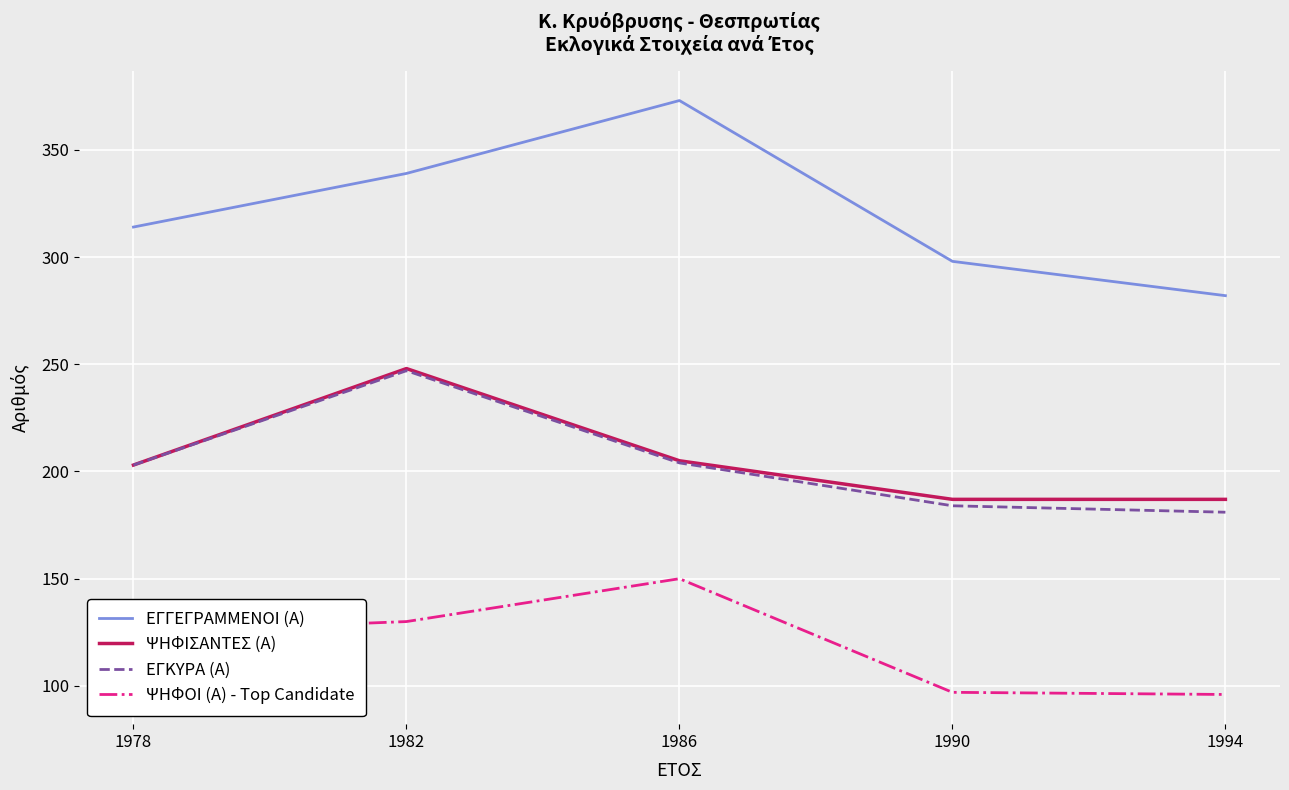

Which series changed the most between 1986 and 1990?

ΕΓΓΕΓΡΑΜΜΕΝΟΙ (Α)